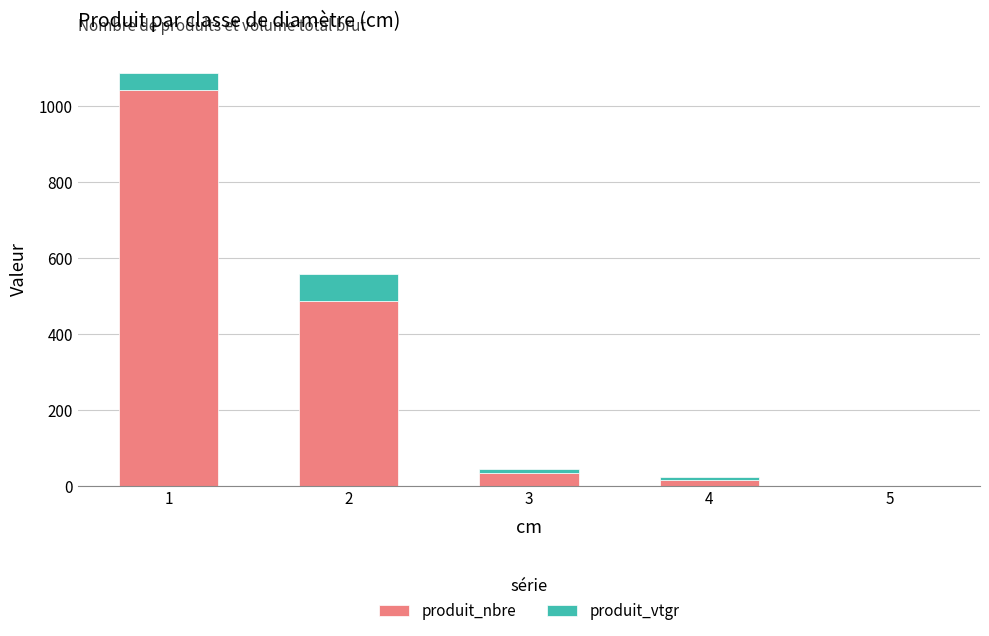

What is the highest value of the produit_nbre series?

1041.0